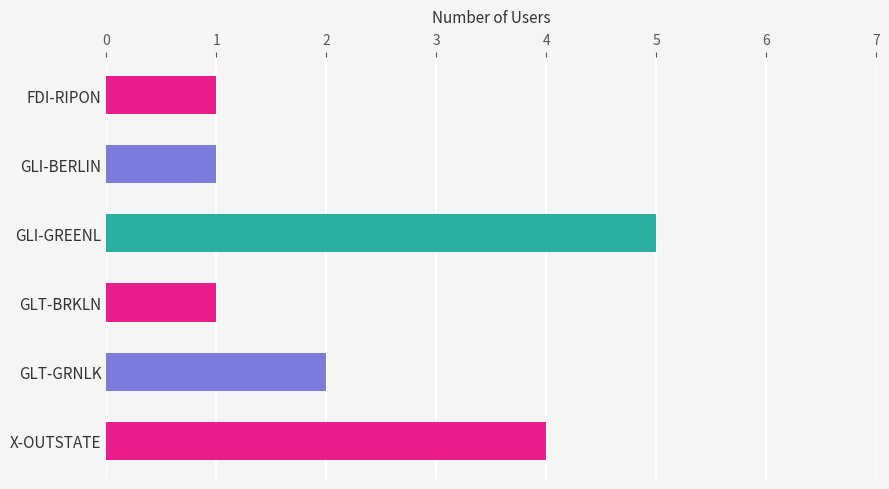

How many categories are shown in the chart?

6